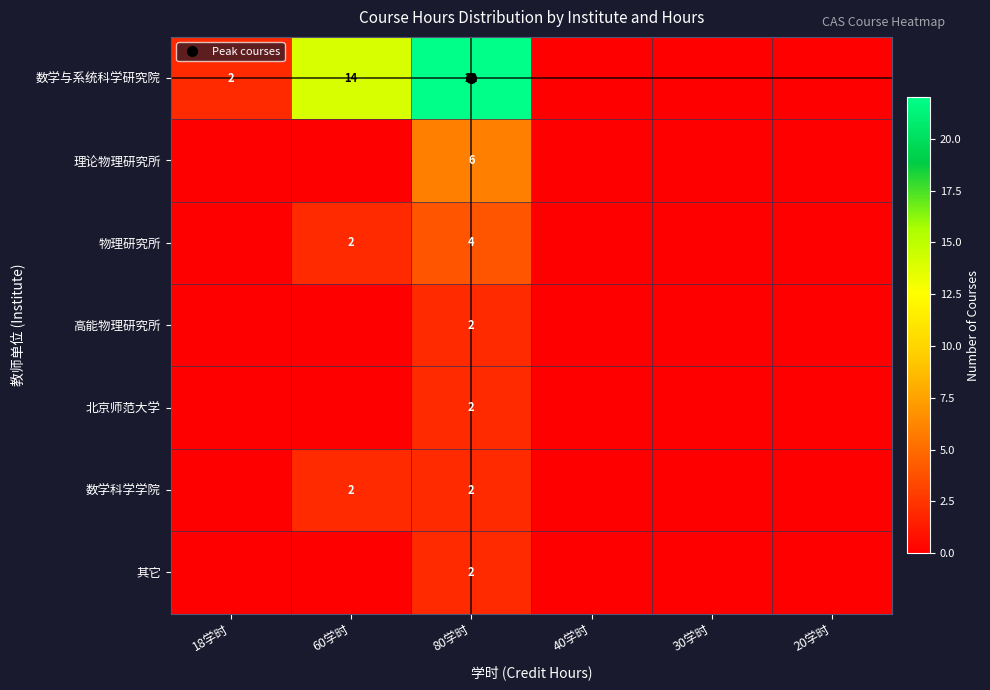

What is the sum of all 北京师范大学 values?

2